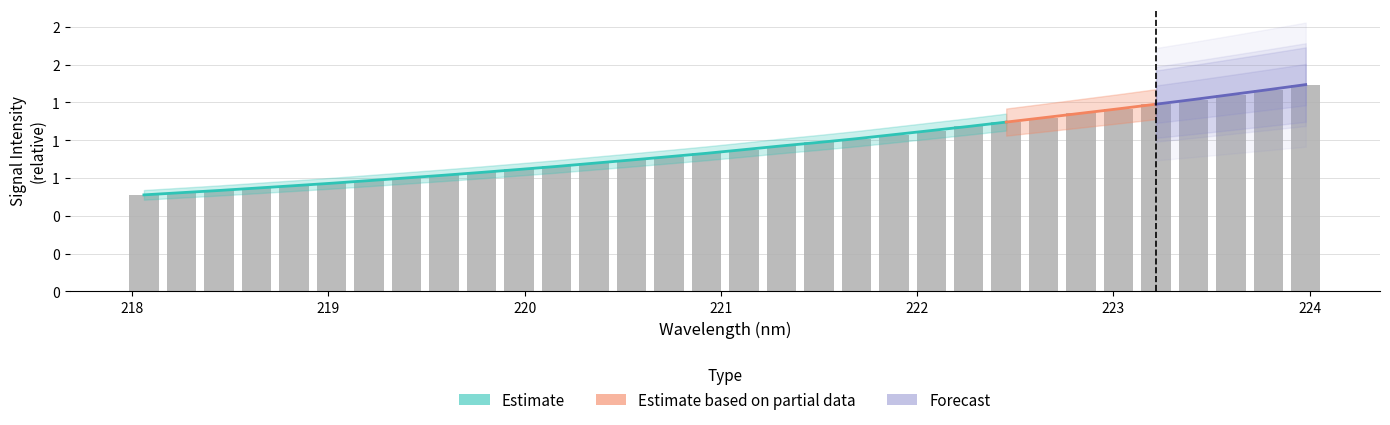

What is the minimum value shown in the chart?

0.6